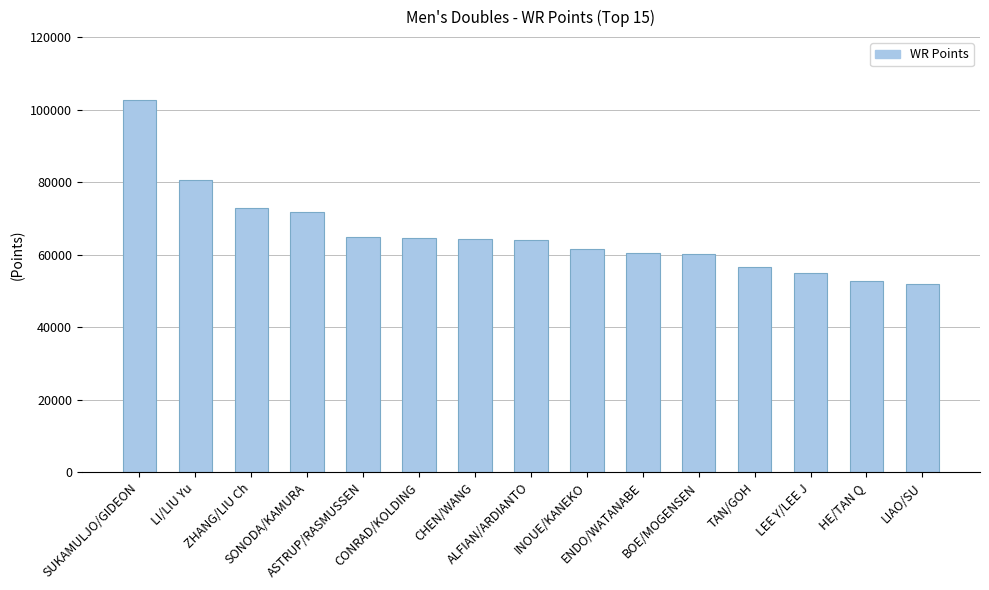

What is the difference between the second highest and second lowest values?

27733